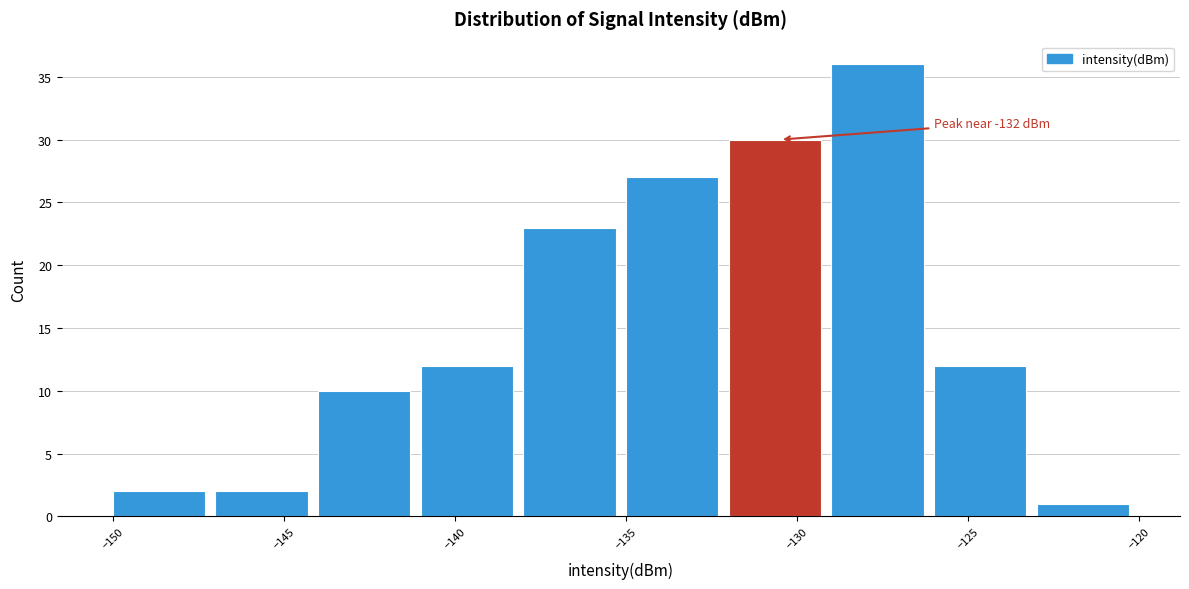

Which range on the x-axis has the tallest bar?

-129 to -126